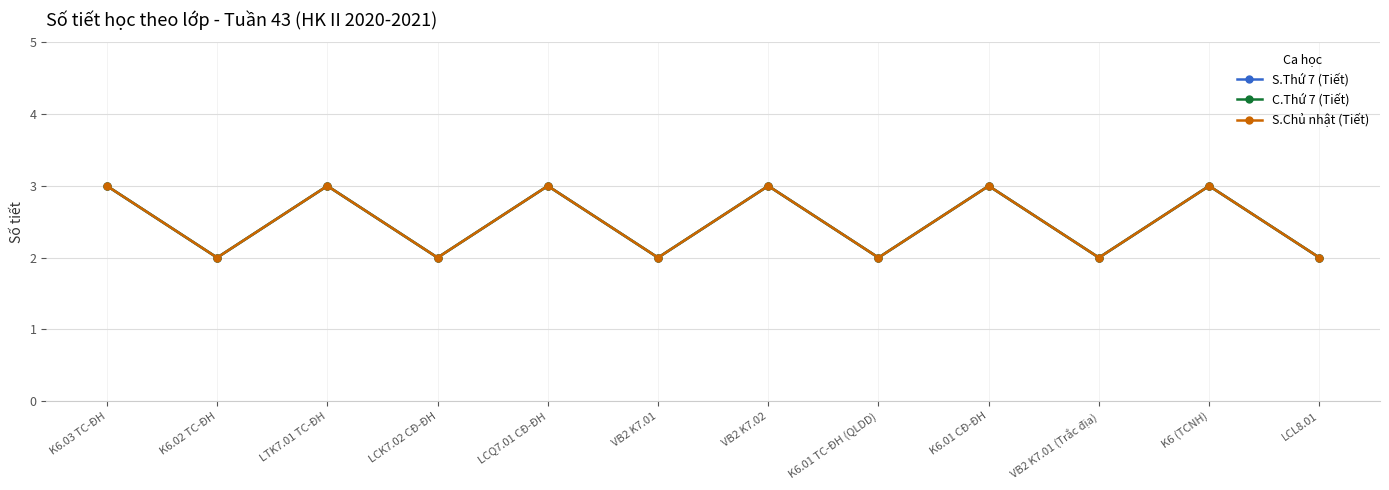

Which series has the widest spread of values?

S.Thứ 7 (Tiết)